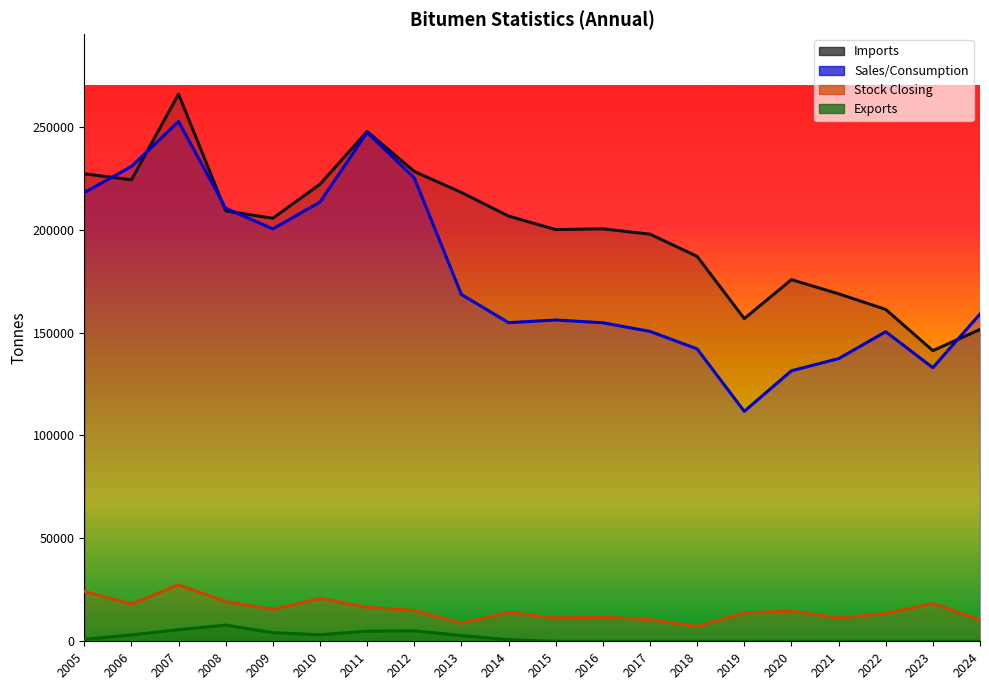

What is the total value across all series at 2005?

470337